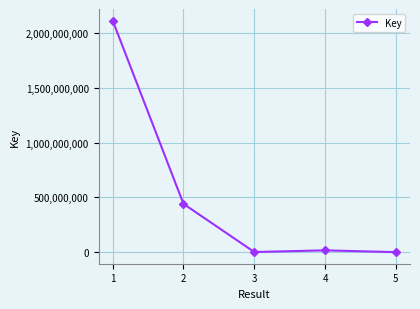

How many interior local valleys (lower than both neighbors) does the data have?

1